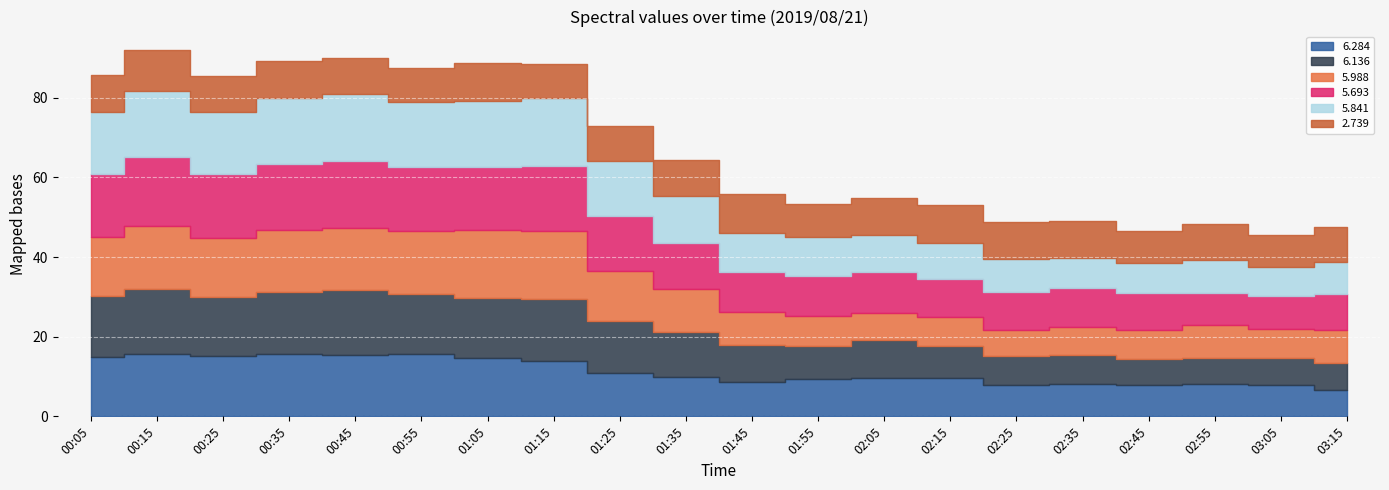

At which category does 5.841 reach its first local valley?

00:25